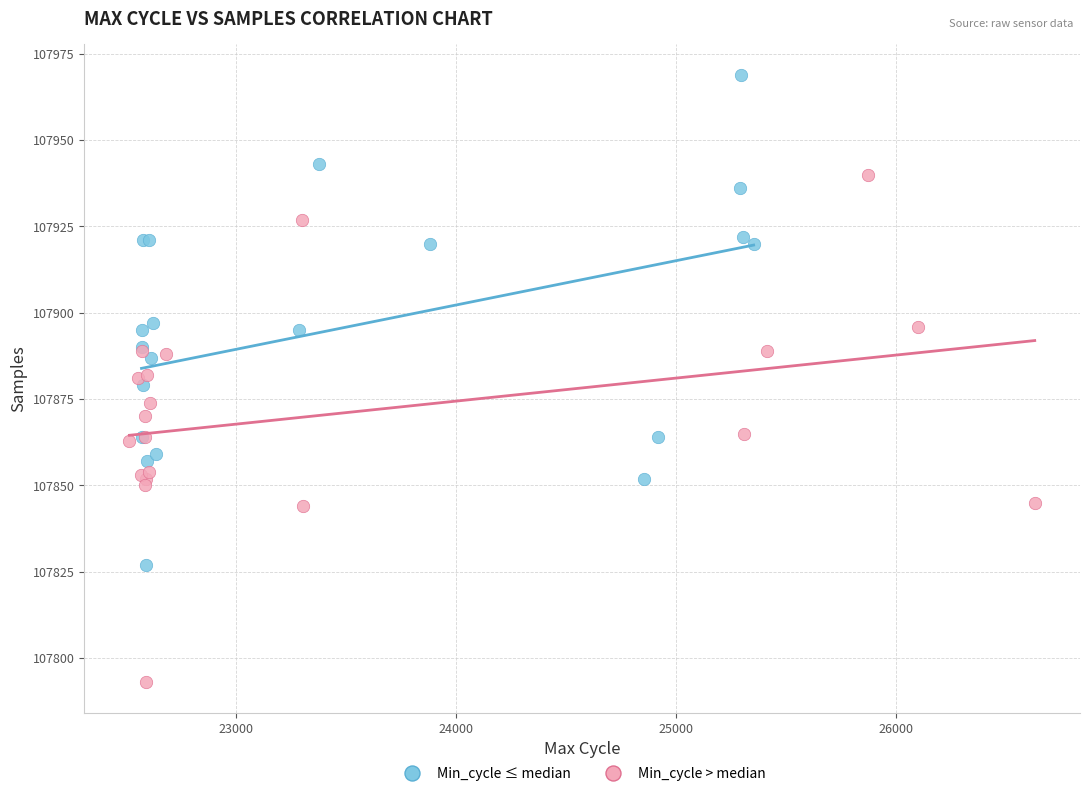

Which series contains the highest Y value?

Min_cycle ≤ median